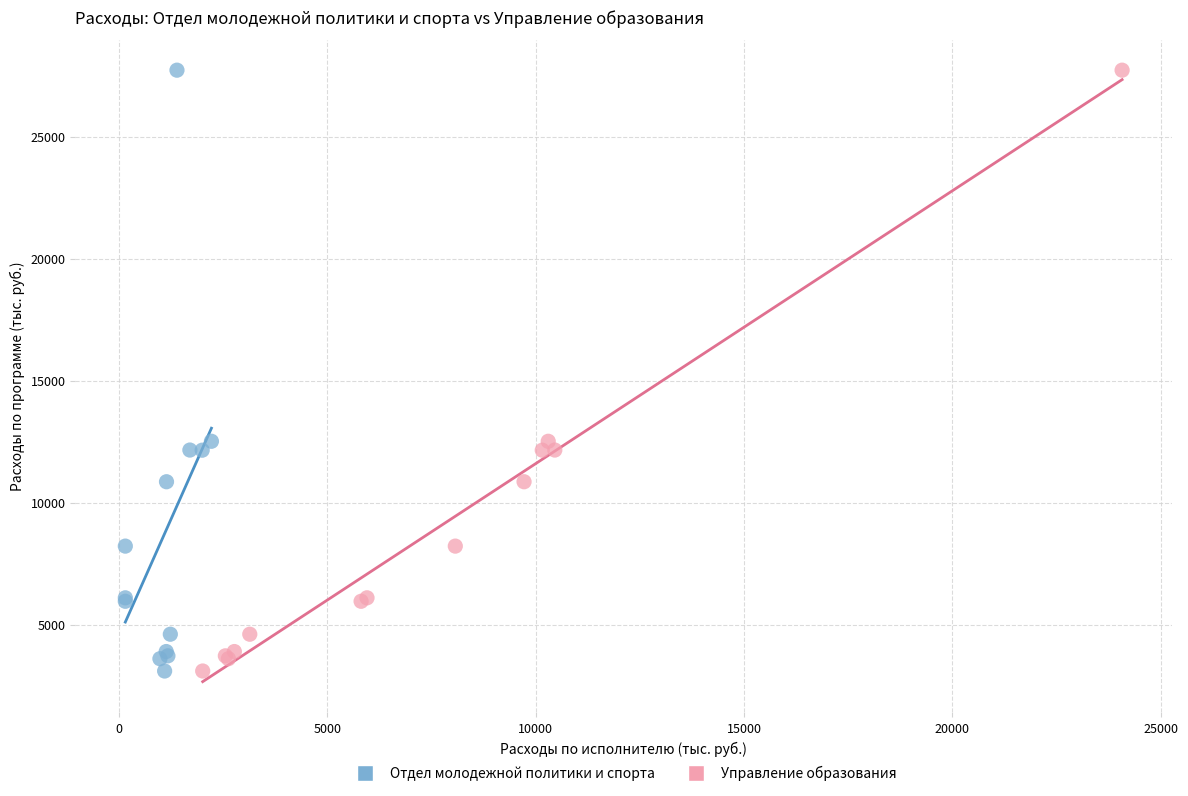

What are all the series names shown in the legend?

Отдел молодежной политики и спорта, Управление образования